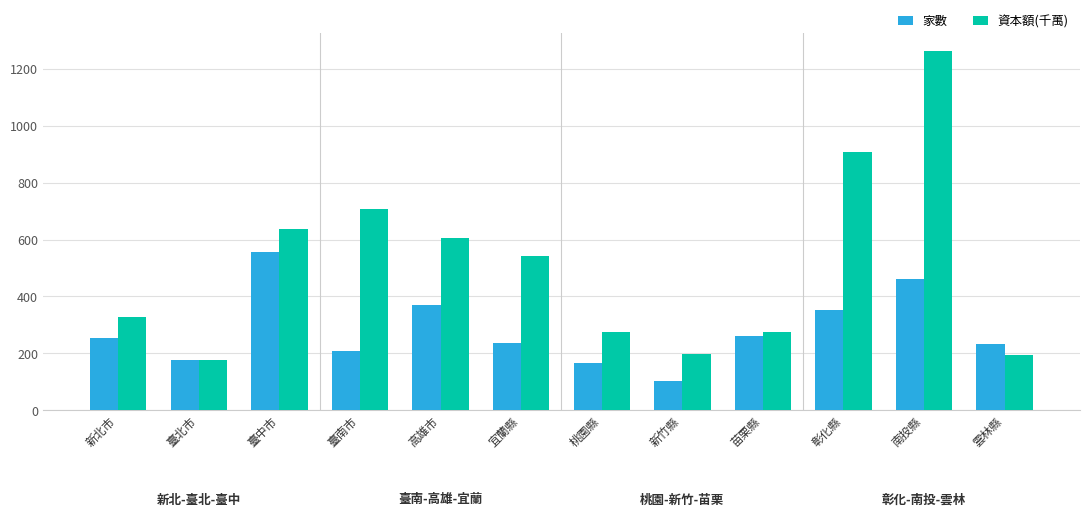

True or false: 家數 has a value of 232.0 at 雲林縣.

True